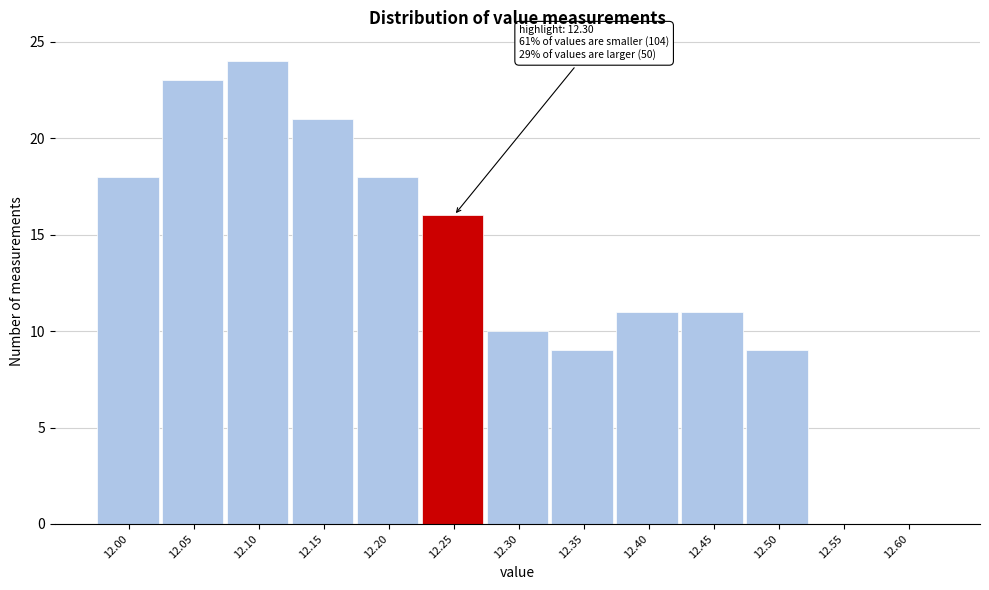

Reading left to right, list all the values displayed in this chart.

12.00=18	12.05=23	12.10=24	12.15=21	12.20=18	12.25=16	12.30=10	12.35=9	12.40=11	12.45=11	12.50=9	12.55=0	12.60=0